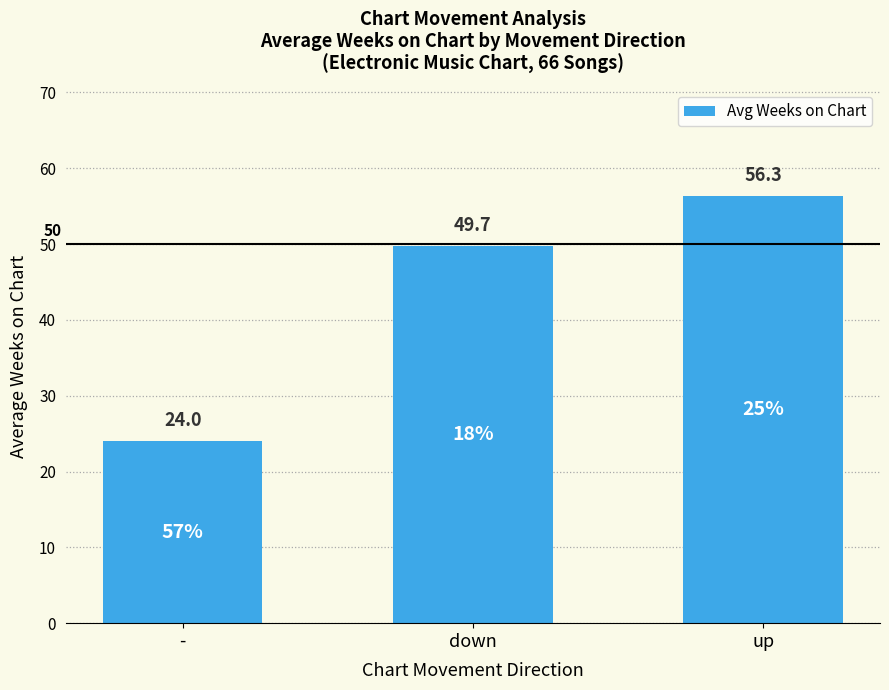

Where is the data nearest to the value 40?

down